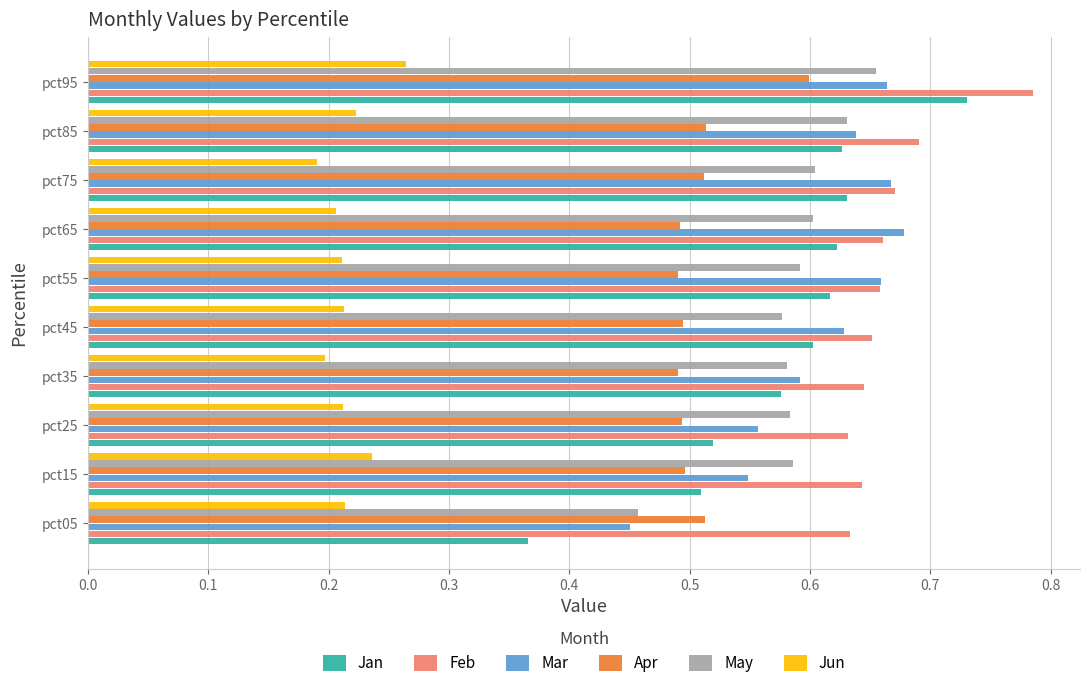

At which label does Feb reach its peak?

pct95